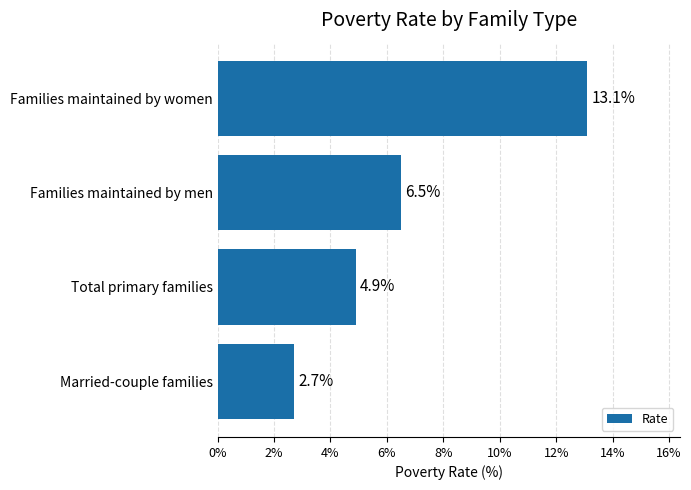

Are the bars grouped side by side (vs. stacked)?

No